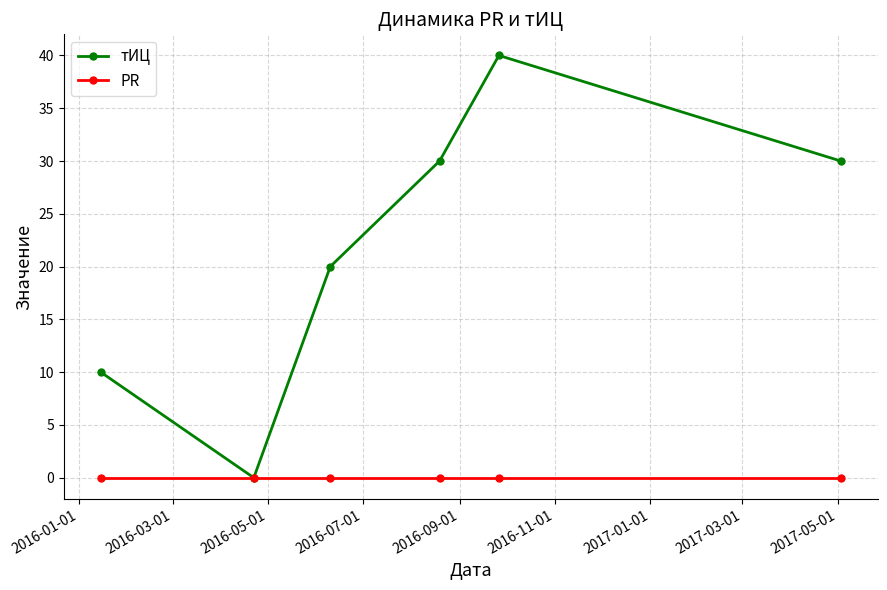

List the series in order of their peak value, lowest first.

PR, тИЦ